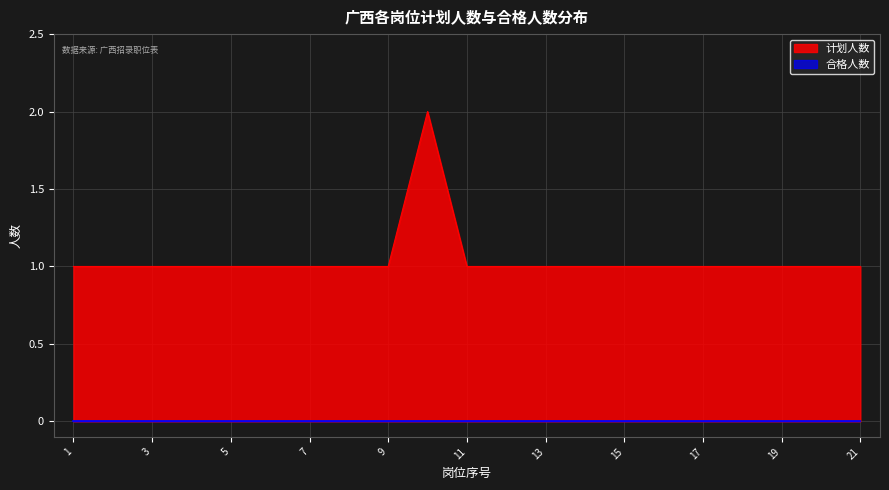

Reading left to right, extract all data points from this chart.

1	1	1	1	1	1	1	1	1	2	1	1	1	1	1	1	1	1	1	1	1